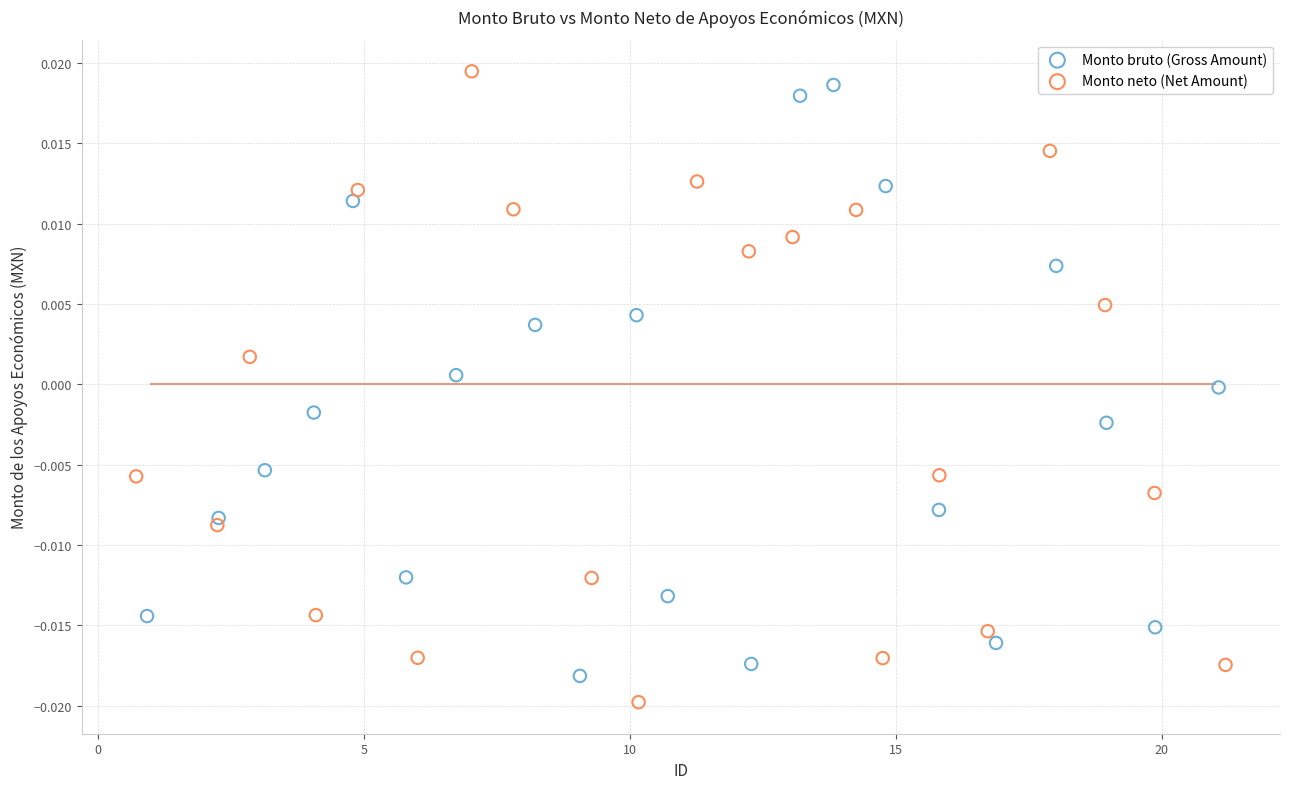

Which series reaches the minimum Y coordinate?

Monto neto (Net Amount)